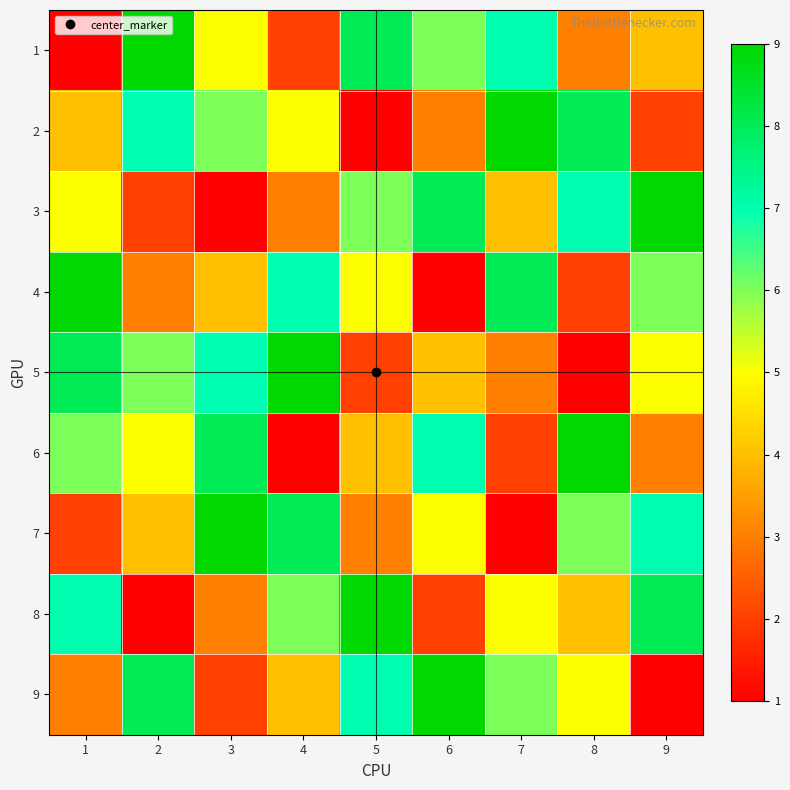

At how many categories does at least one series exceed 1?

9